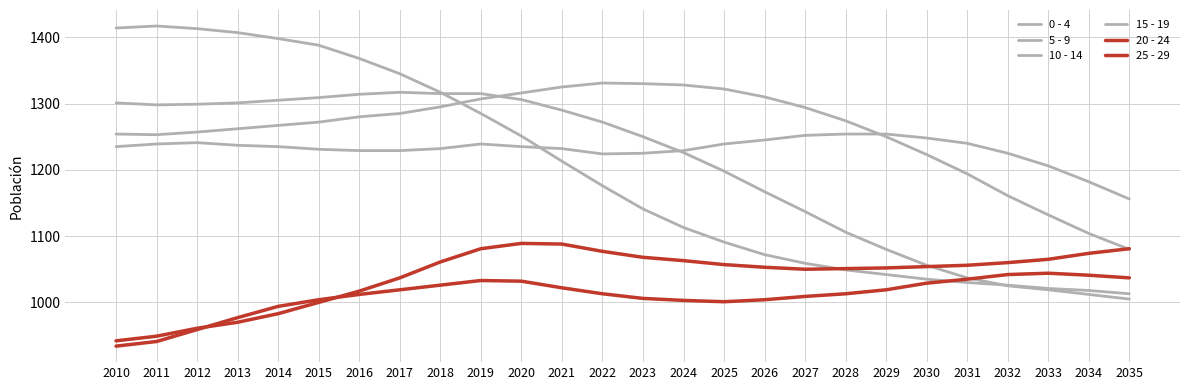

List the series in order of their peak value, highest first.

0 - 4, 10 - 14, 5 - 9, 15 - 19, 25 - 29, 20 - 24